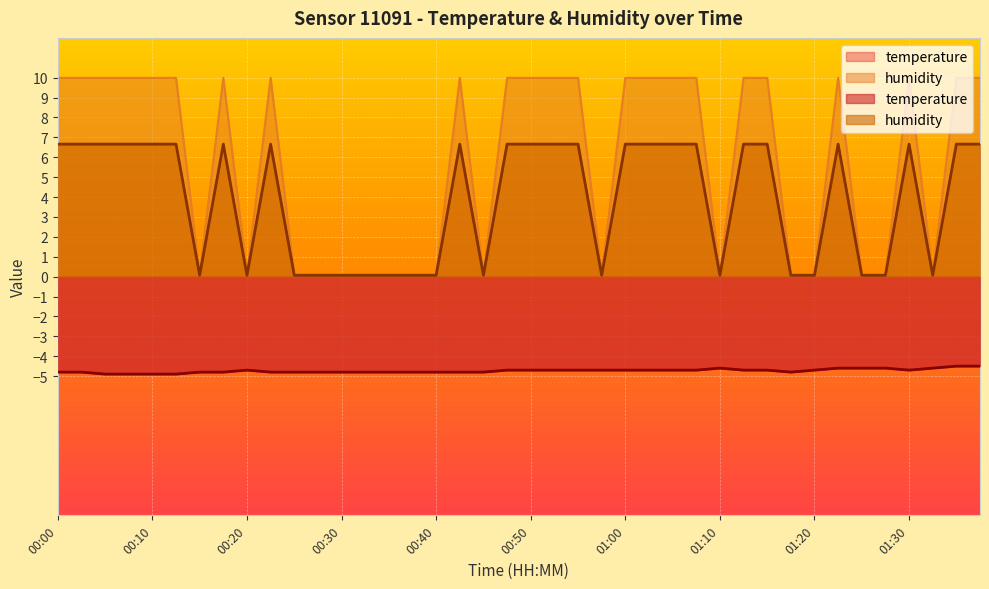

The humidity series shows 0.1 at 01:33. True or false?

True